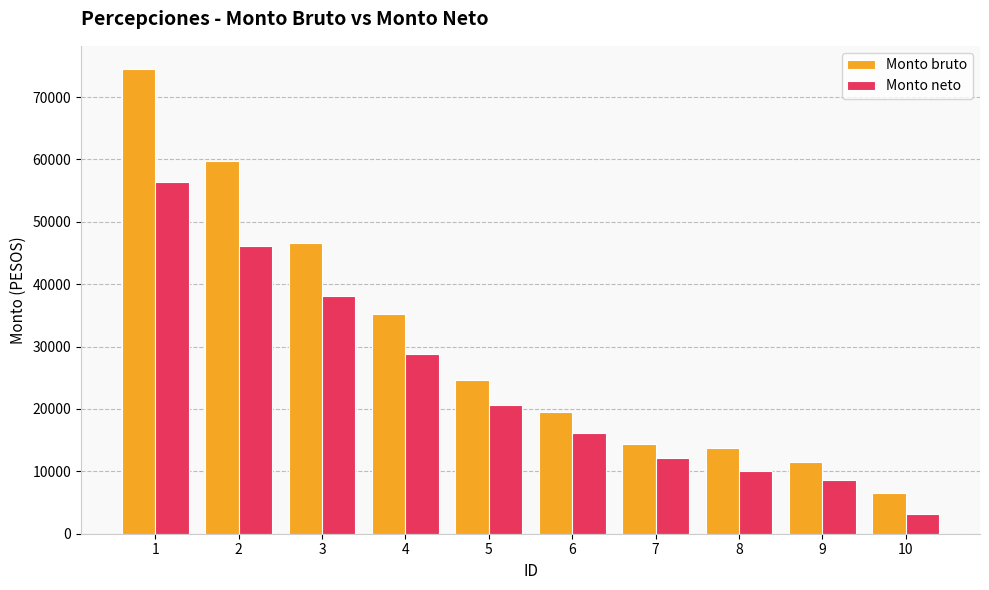

At which label is Monto bruto closest to 40507?

4